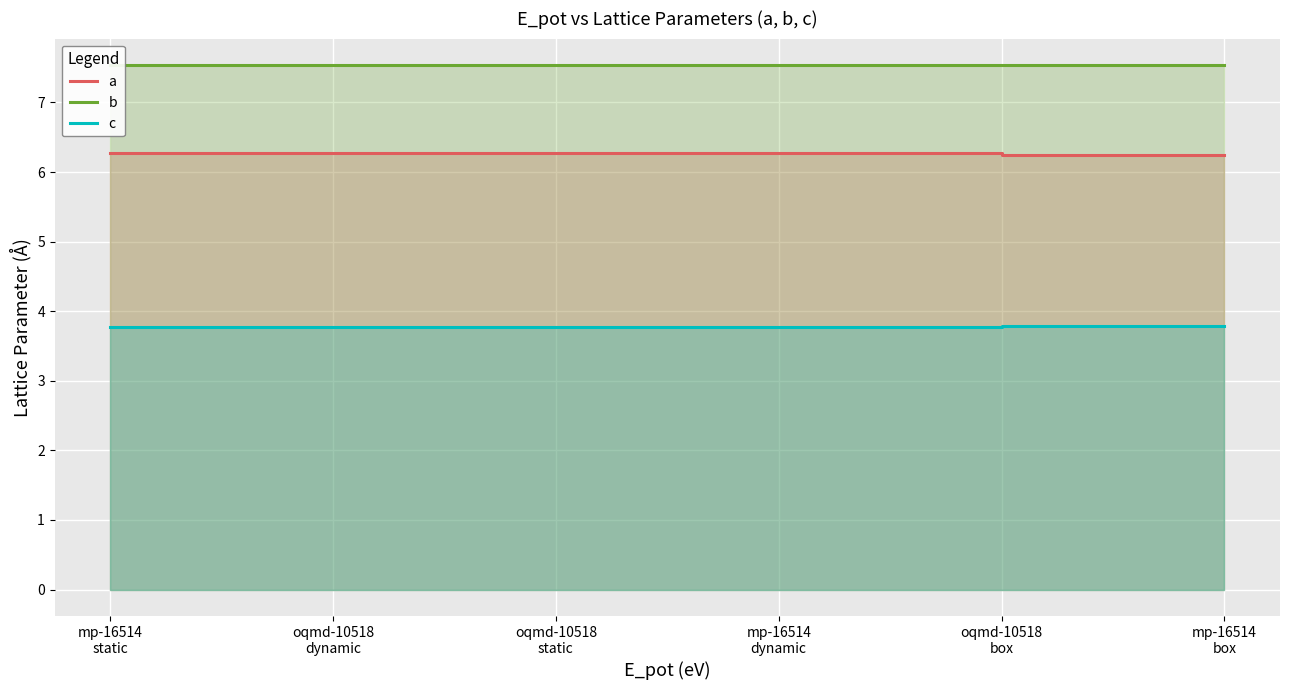

How many lines are shown in the chart?

3